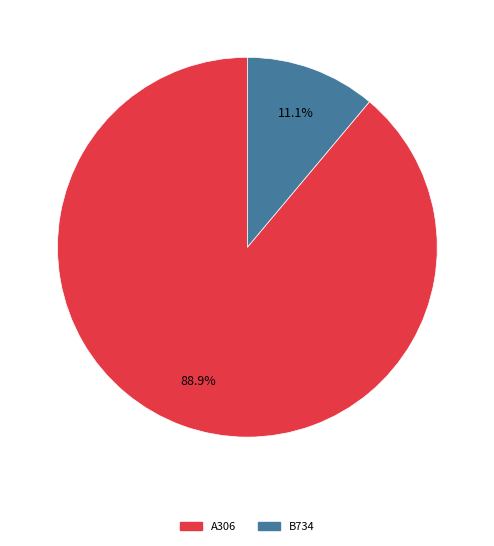

How many segments does this pie chart have?

2